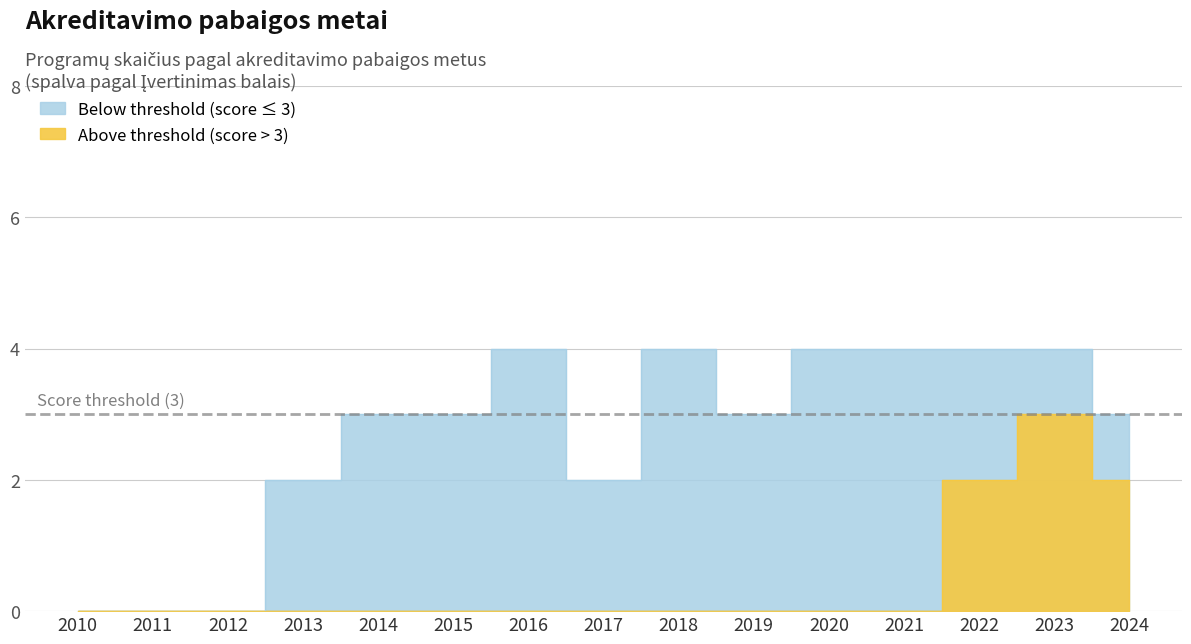

What is the greatest value displayed?

4